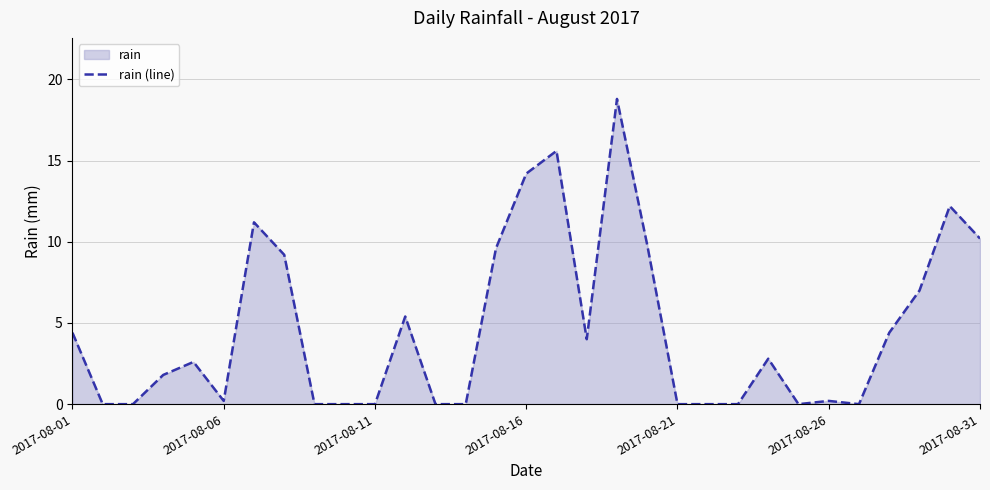

How many data points are less than 2?

15